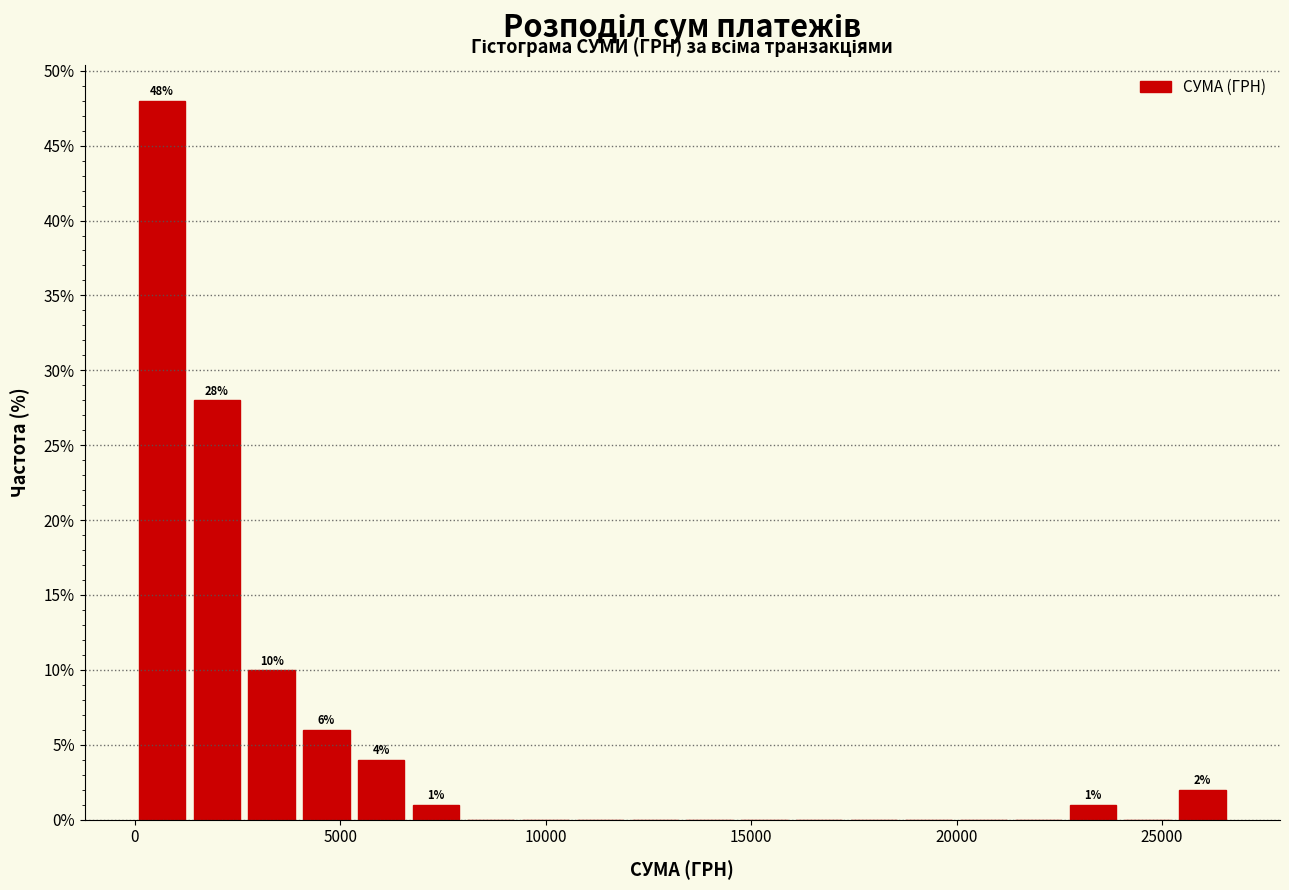

Read against the x-axis, roughly where is the centre of the tallest bar?

500